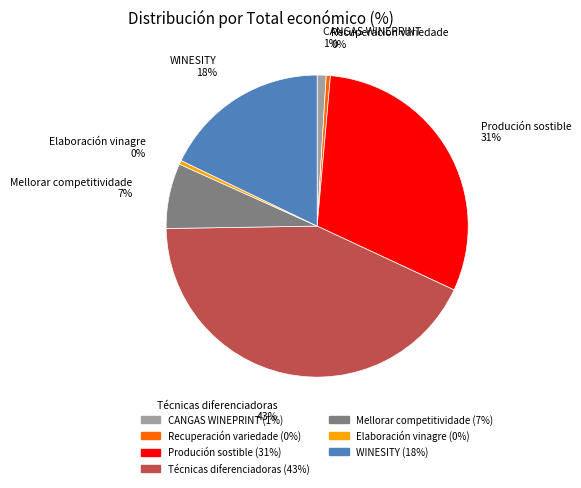

How many segments does this pie chart have?

7